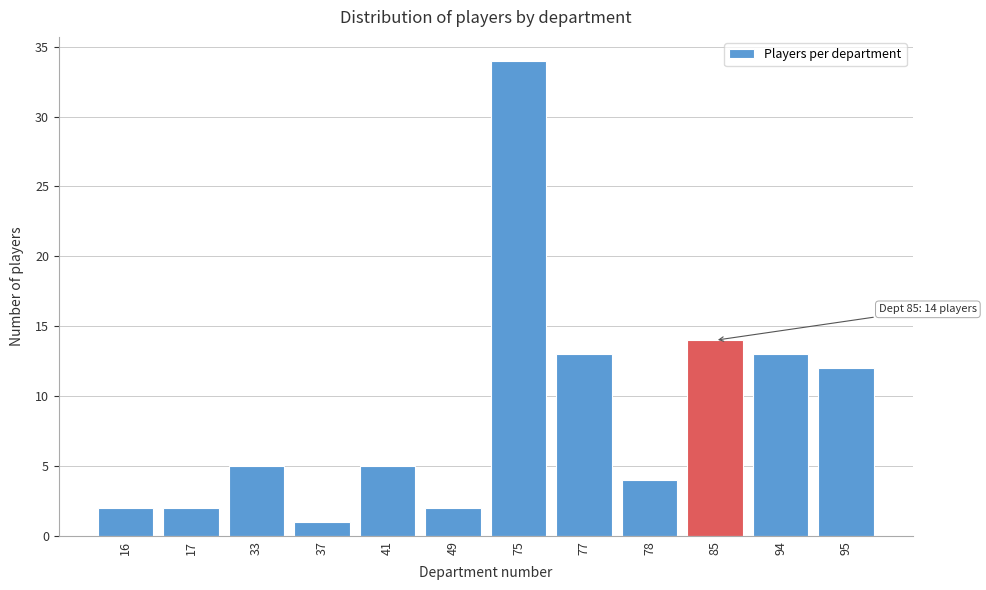

Reading left to right, what are all the values shown in this chart?

16=2	17=2	33=5	37=1	41=5	49=2	75=34	77=13	78=4	85=14	94=13	95=12